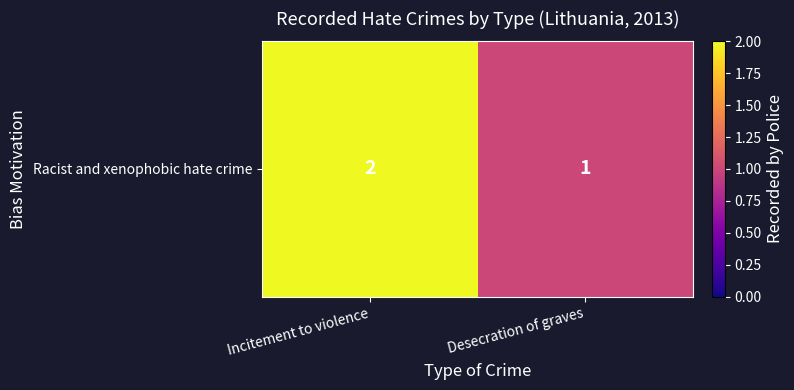

What is the smallest value displayed?

1